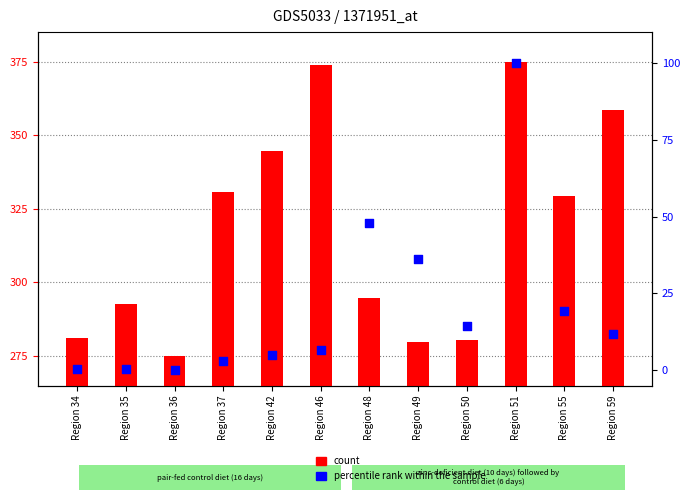

Is the value of percentile rank within the sample at Region 36 greater than the value of count at Region 36?

No